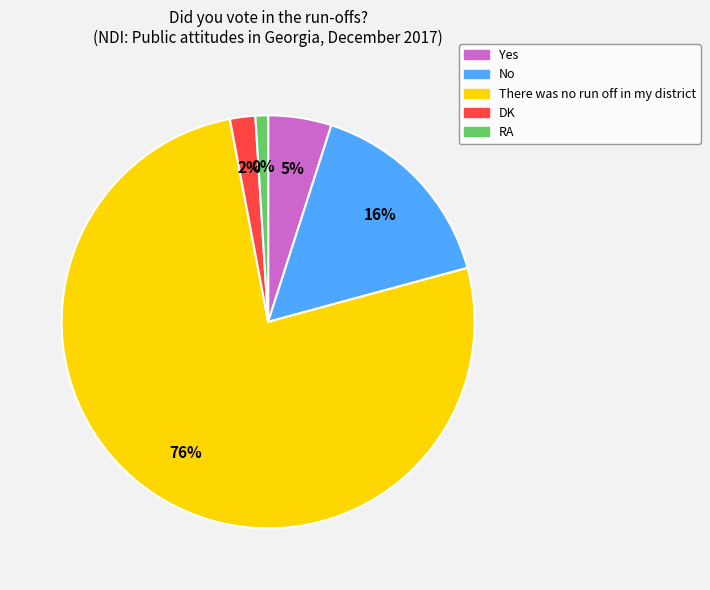

Approximately how many times larger is the value at Yes compared to DK?

2.5